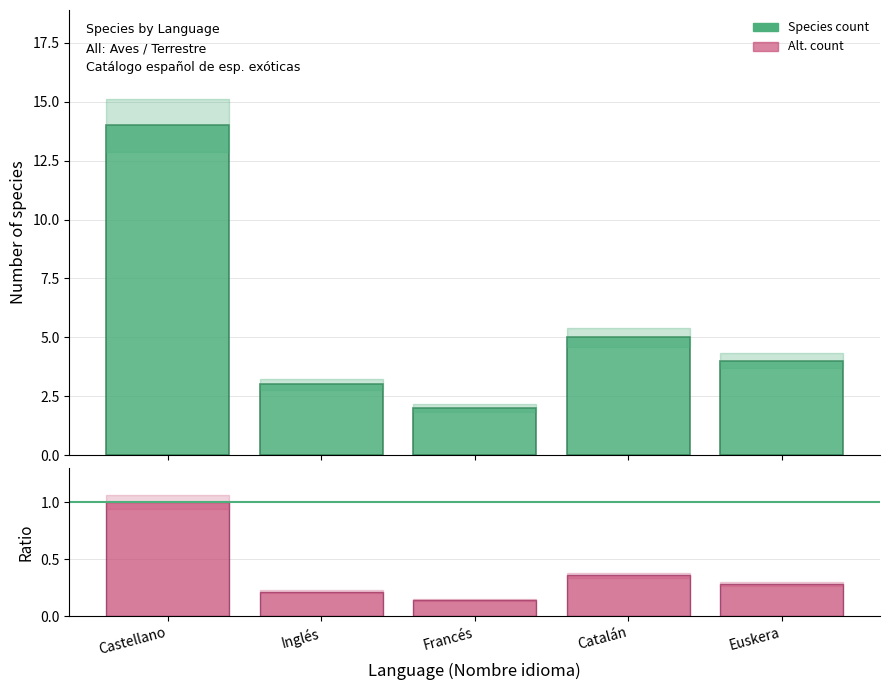

Reading left to right, extract all data points from this chart.

Species count: 14.0	3.0	2.0	5.0	4.0
Ratio: 1.0	0.2	0.1	0.4	0.3